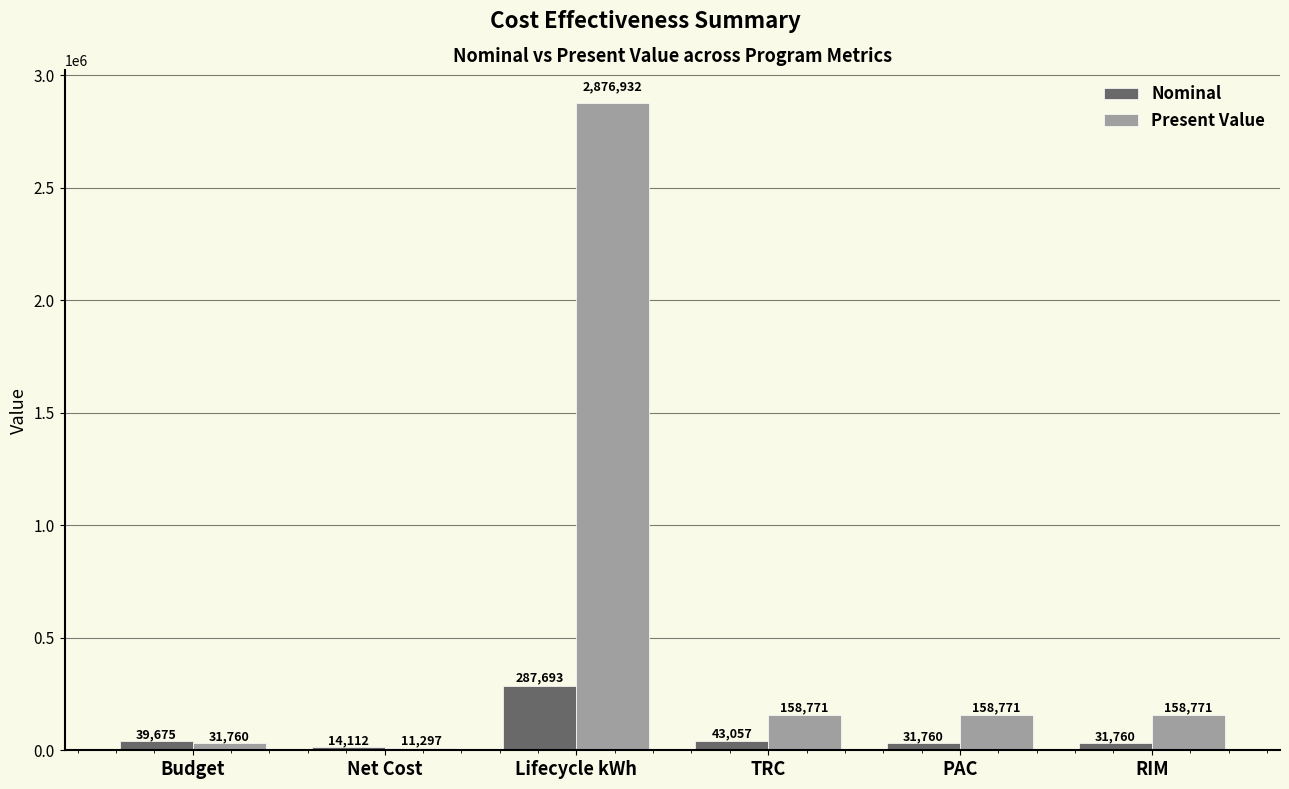

Read the Nominal value at Net Cost, to the nearest 100.

14100